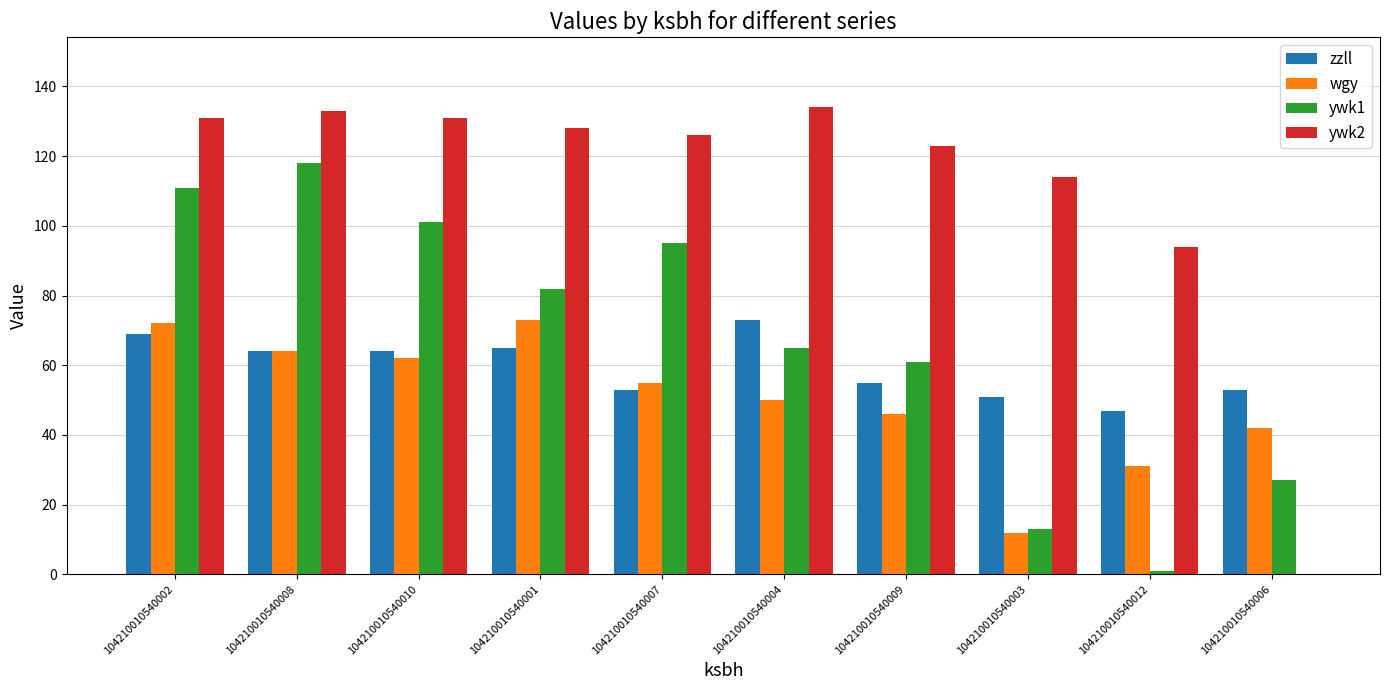

What are all the series names shown in the legend?

zzll, wgy, ywk1, ywk2